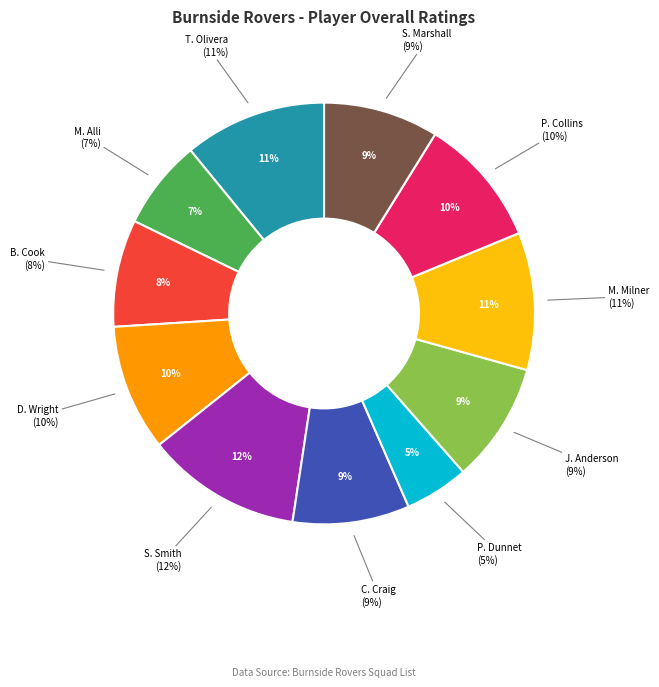

Is there any slice that represents more than half of the pie?

No